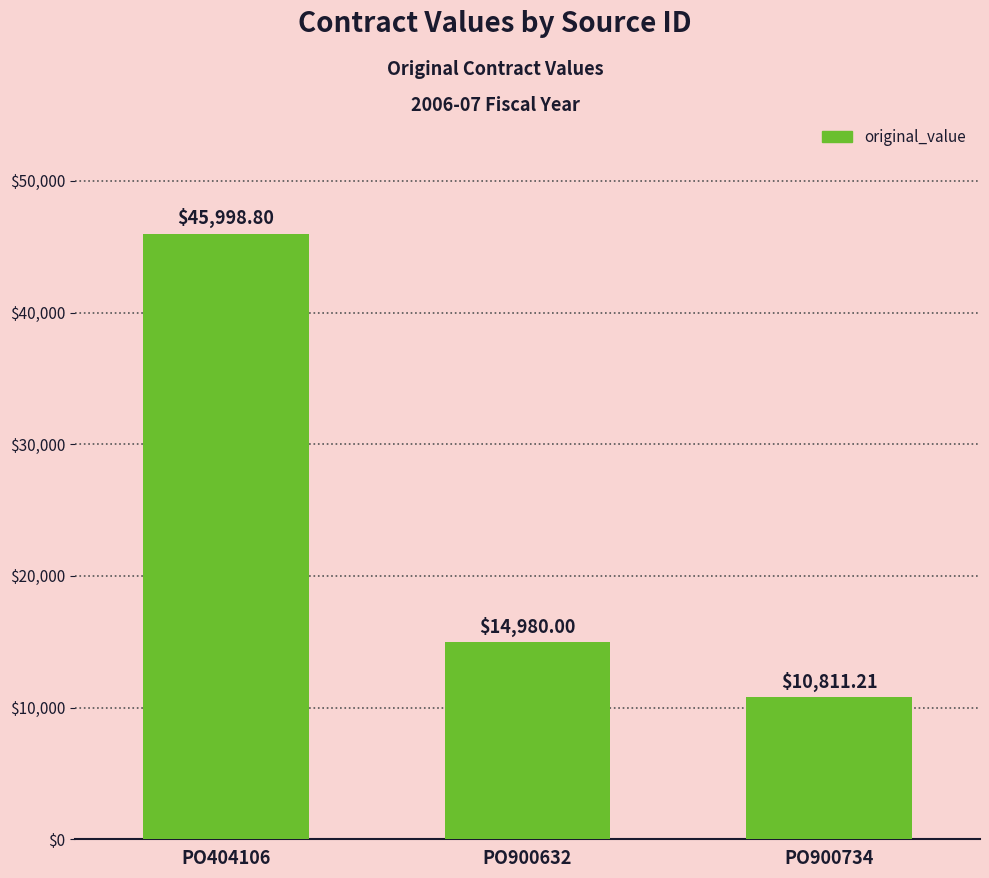

What is the smallest value displayed?

10811.2